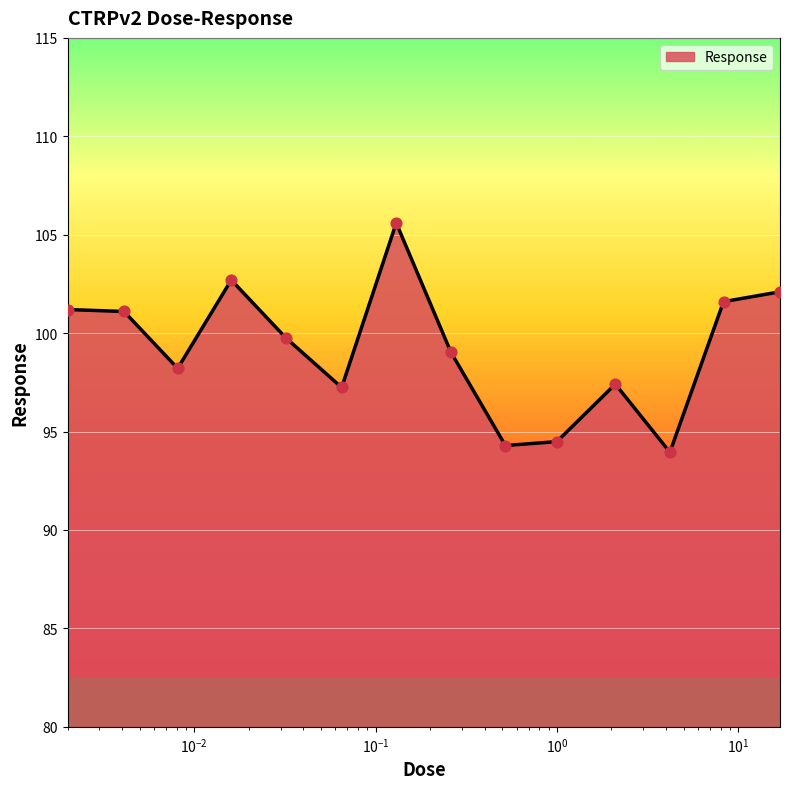

What is the minimum value shown in the chart?

94.0